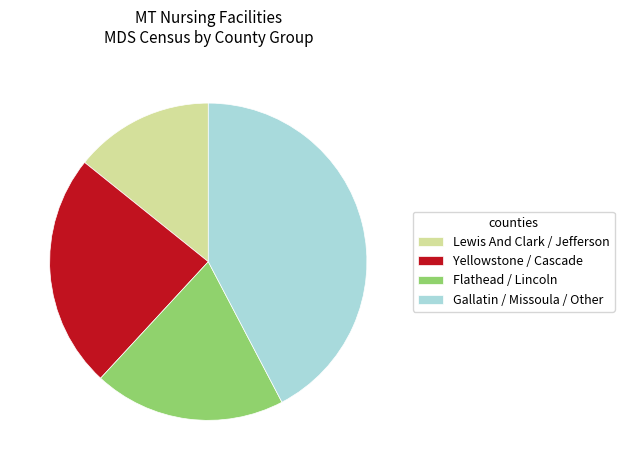

What is the ratio of the value at Yellowstone / Cascade to the value at Flathead / Lincoln?

1.2